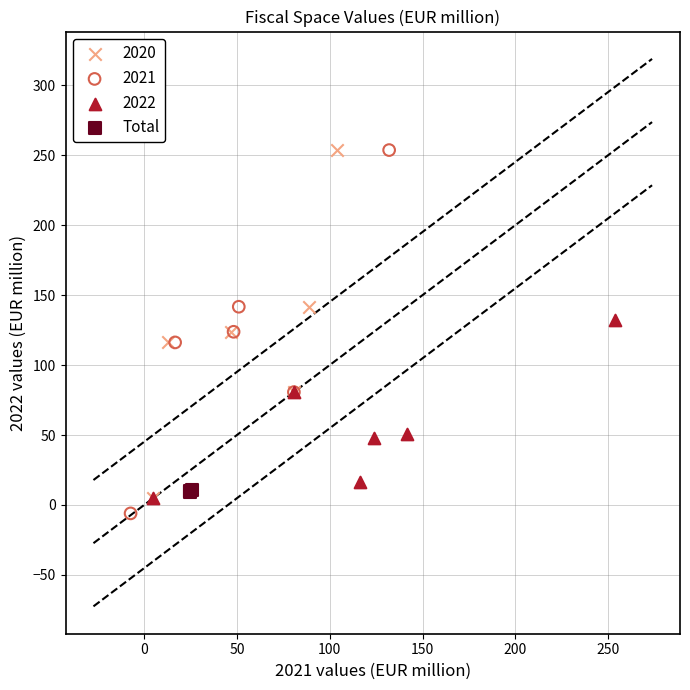

Which series has the widest spread of Y values?

2021